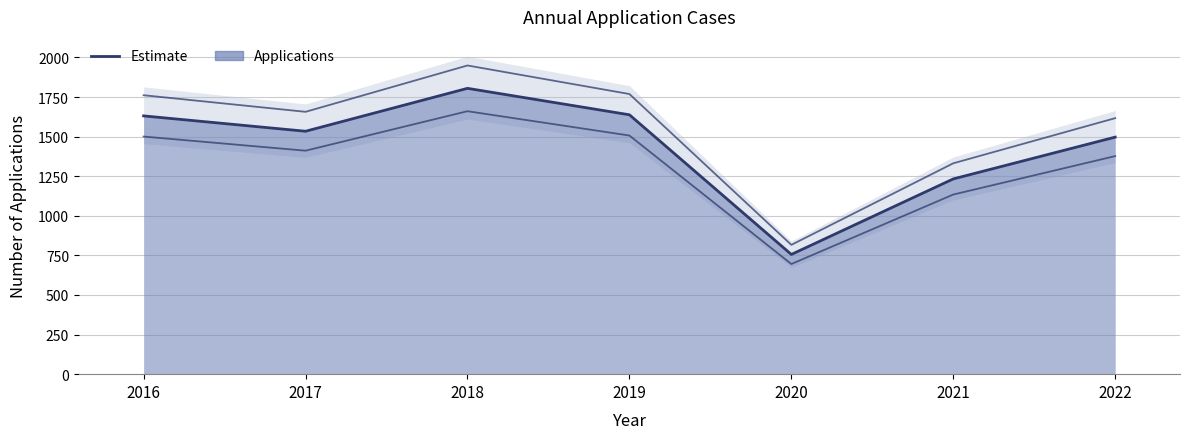

Reading left to right, transcribe all the data shown in this chart.

1631	1534	1805	1638	756	1233	1497